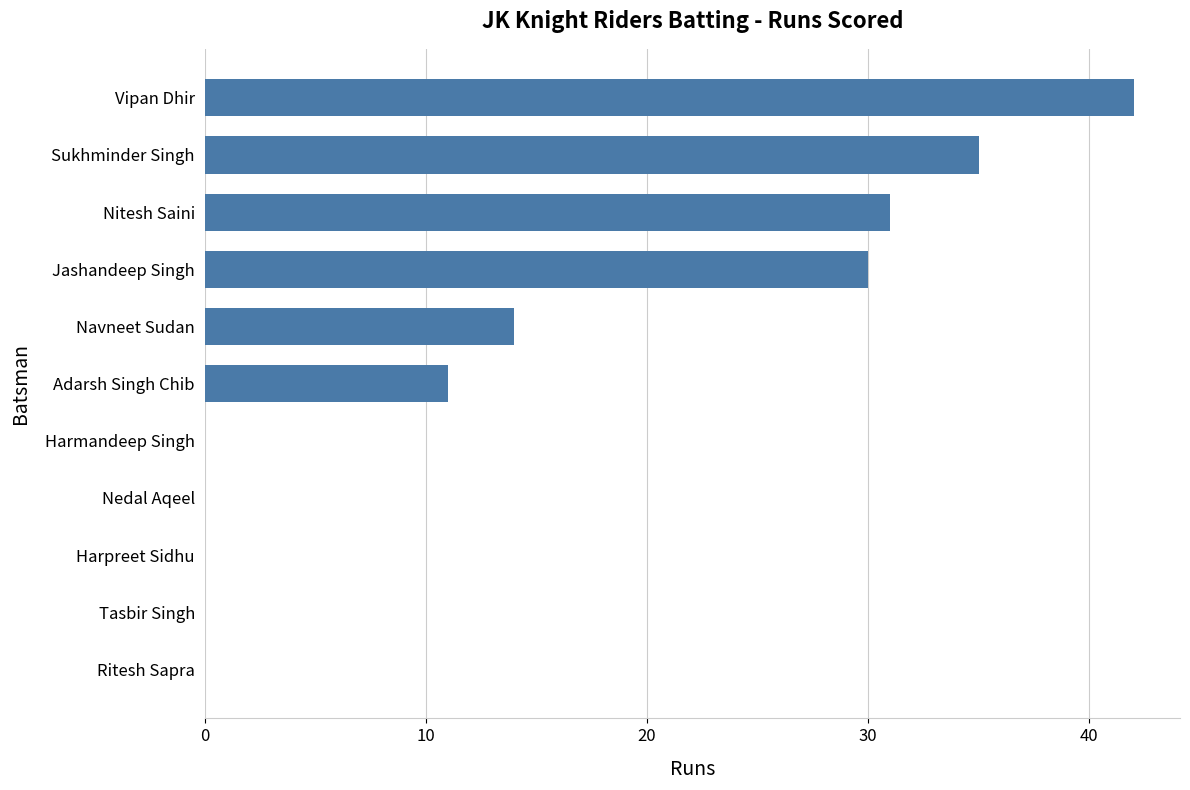

Count the number of data series in this chart.

1